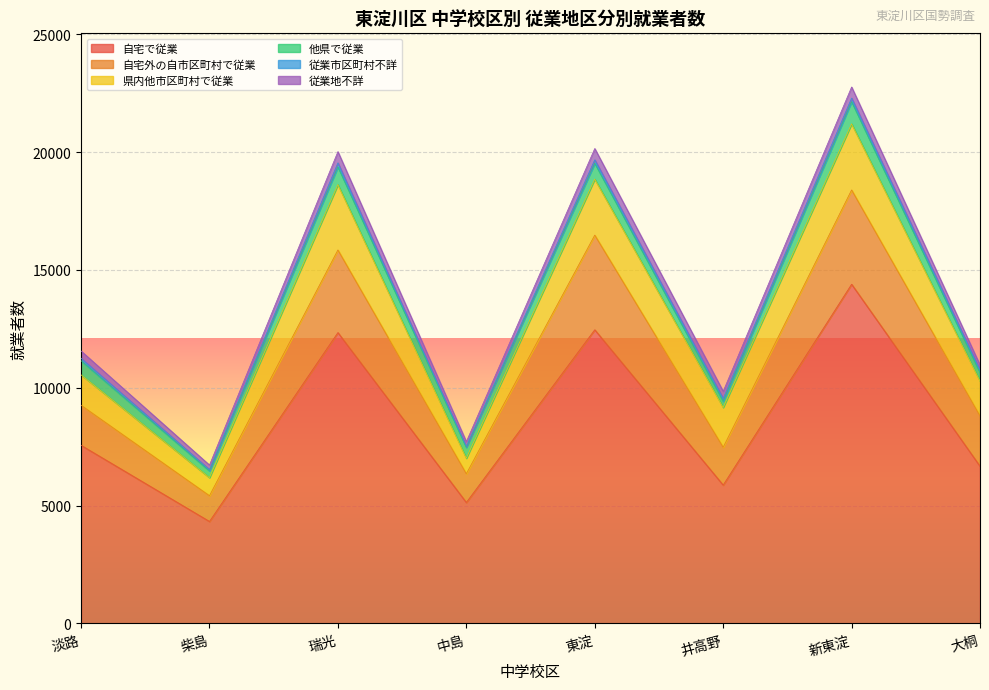

Which series has the widest spread of values?

自宅で従業